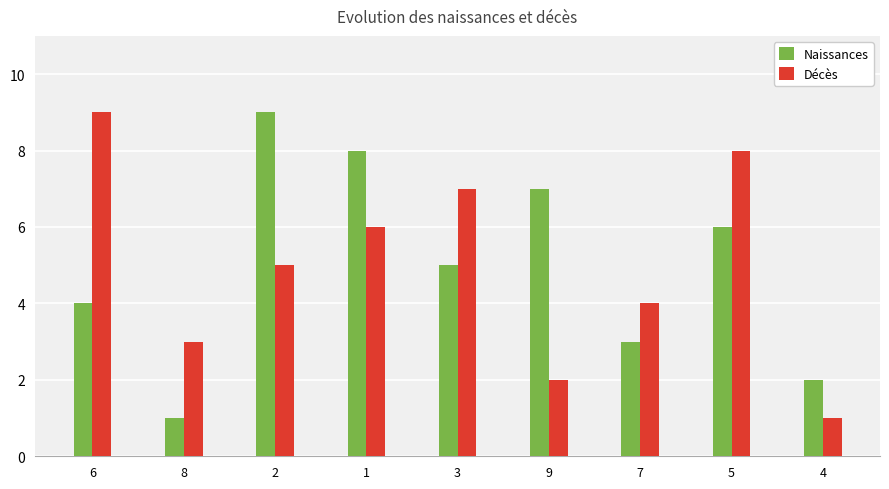

Where does the Décès series first go above 5?

6